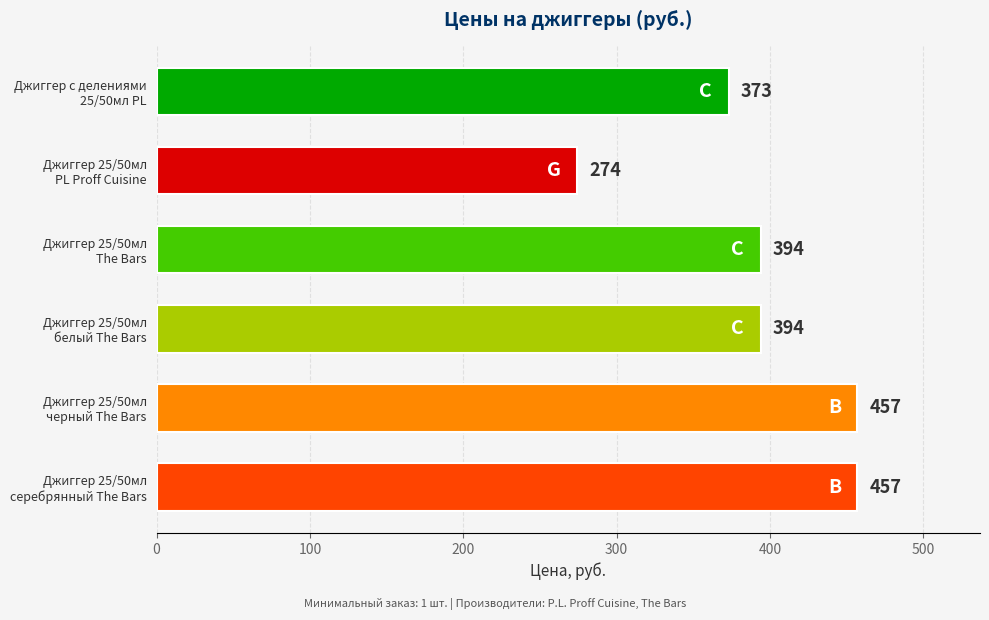

What is the sum of all values?

2349